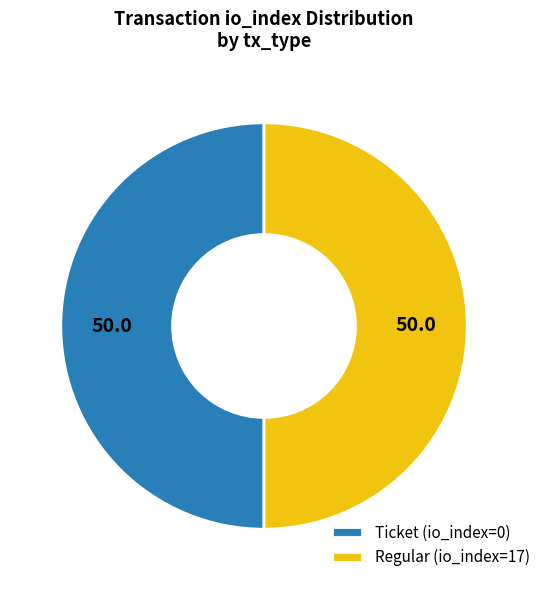

Do Regular (io_index=17) and Ticket (io_index=0) together represent more than half of the pie?

Yes